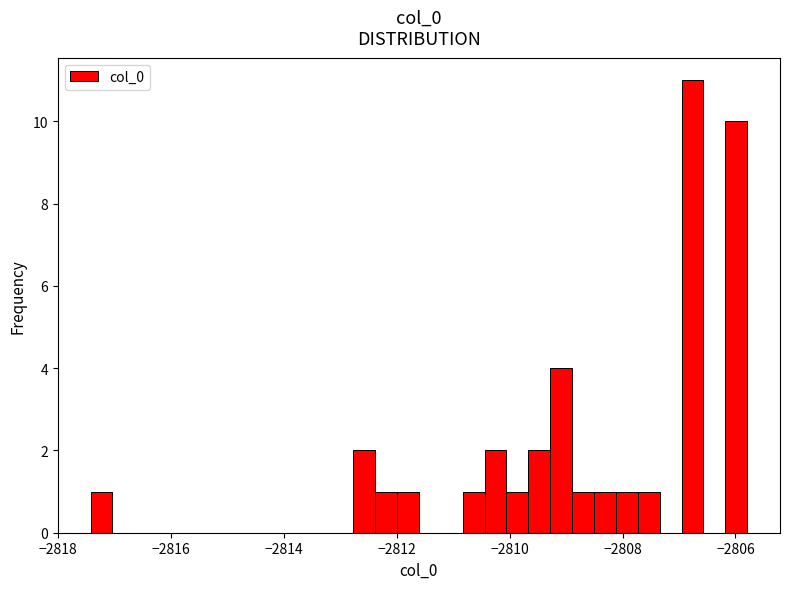

Read against the x-axis, roughly where is the centre of the tallest bar?

-2806.8